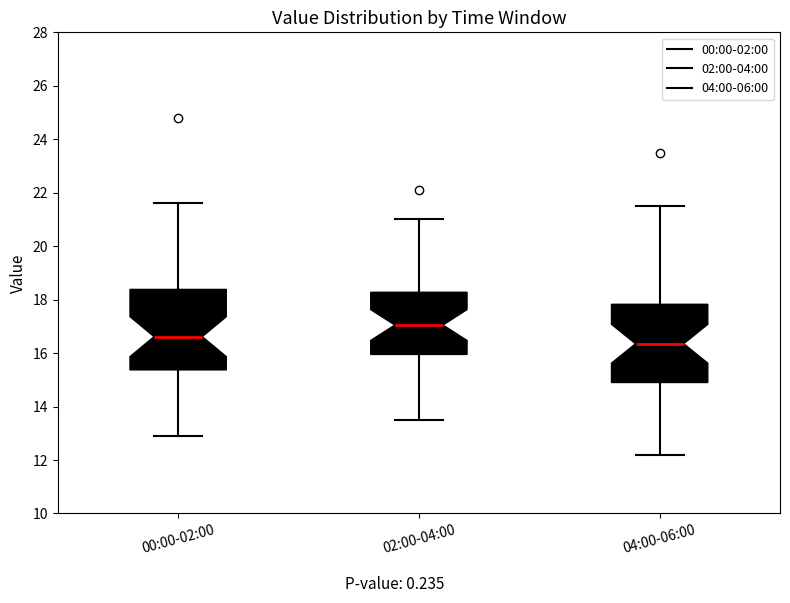

Where is the upper edge of the box for 04:00-06:00 on the y-axis? The values are not printed on the chart, so give them approximately, as read against the axis.

17.8